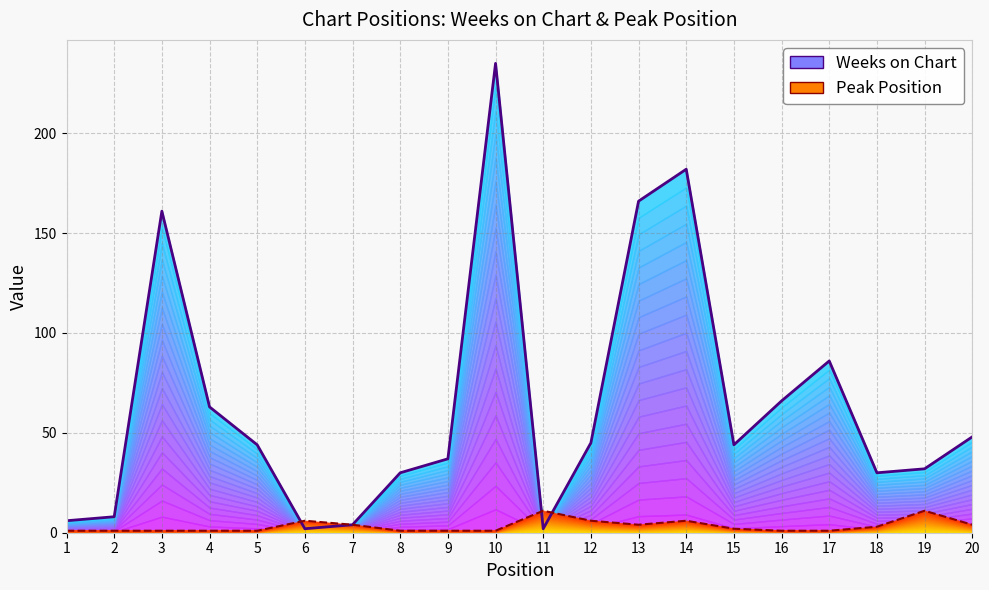

What is the value of the Weeks on Chart point at the 12th from the left?

45